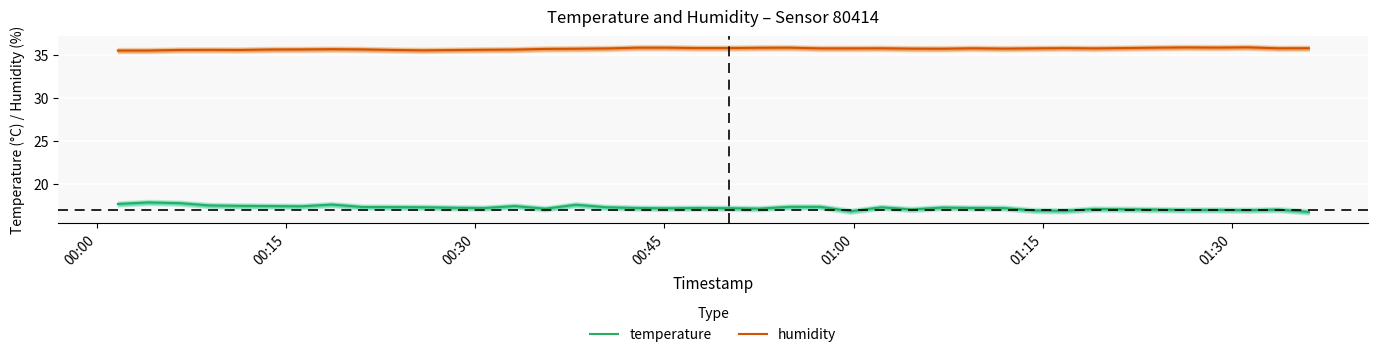

How many distinct data groups are displayed?

2